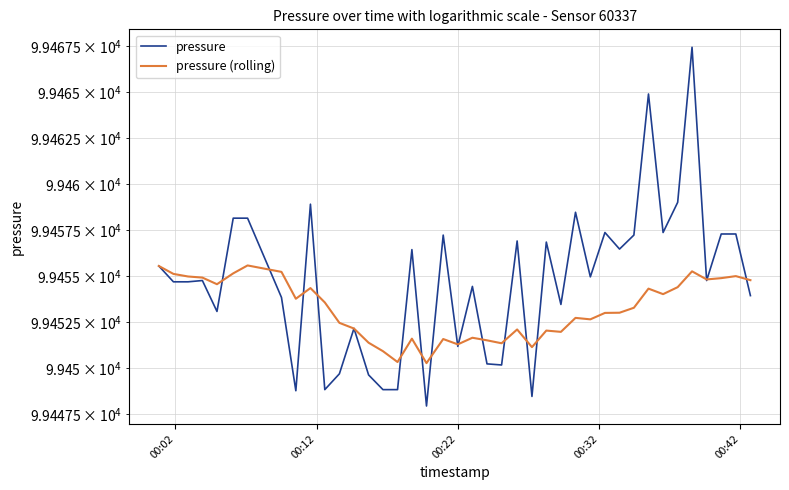

How many values in the pressure (rolling) series are below 99453?

18